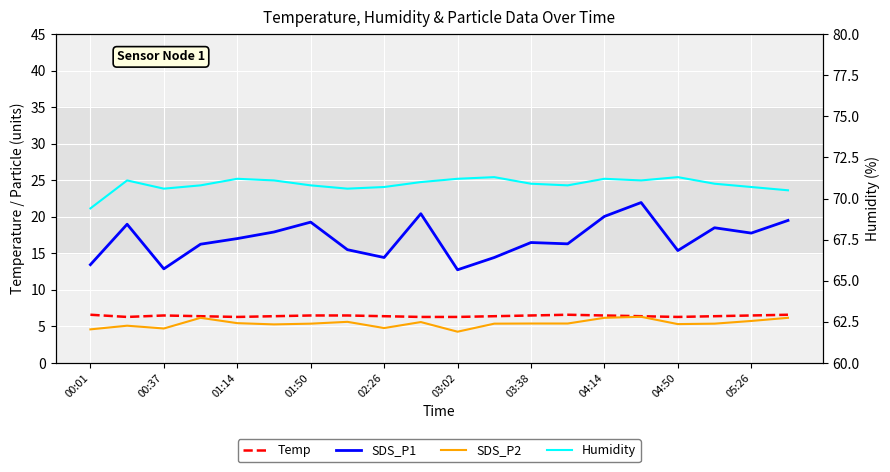

At how many categories does at least one series exceed 41?

20